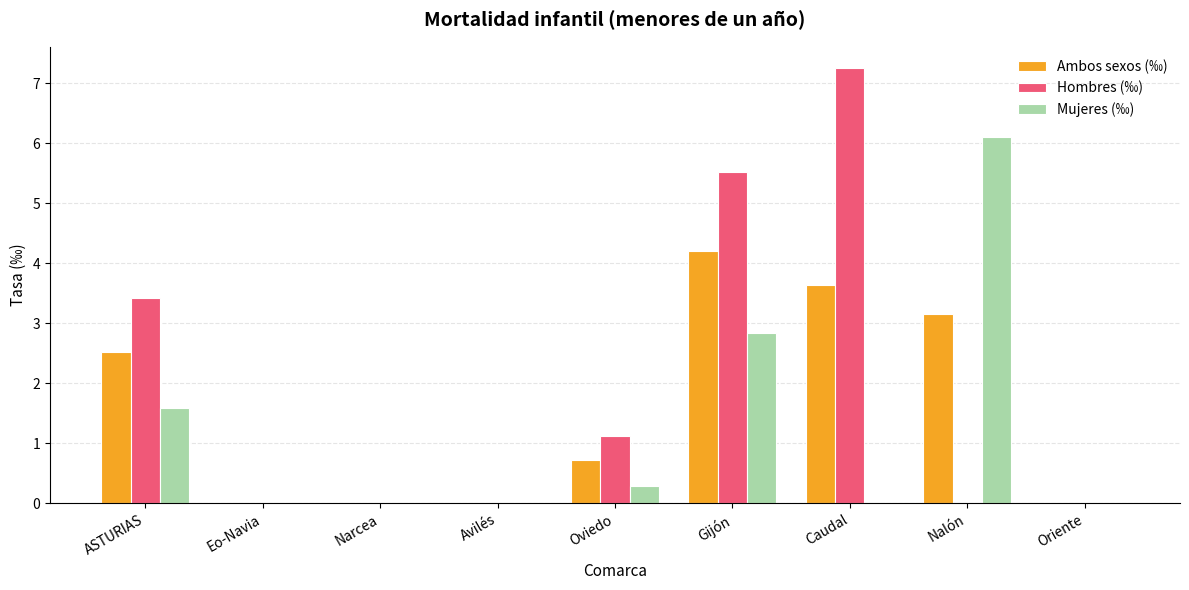

At which category is the sum across all series the highest?

Gijón